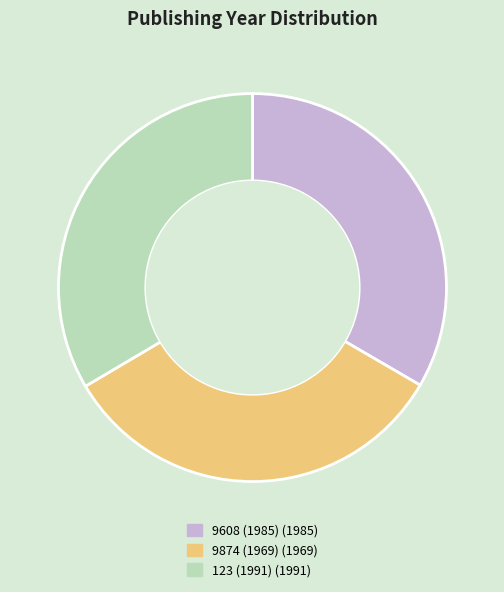

How many segments does this pie chart have?

3